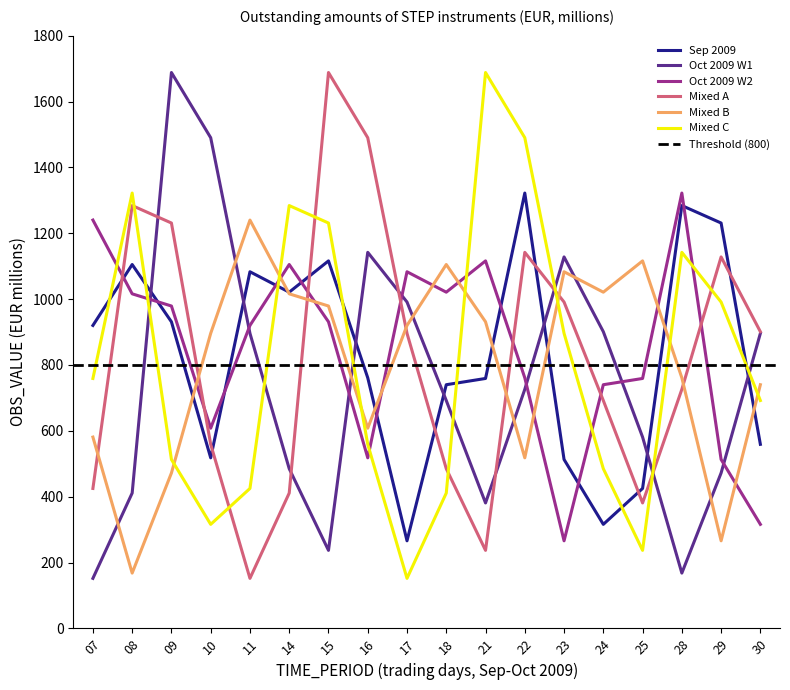

The value of Mixed B at 08 is 81. True or false?

False